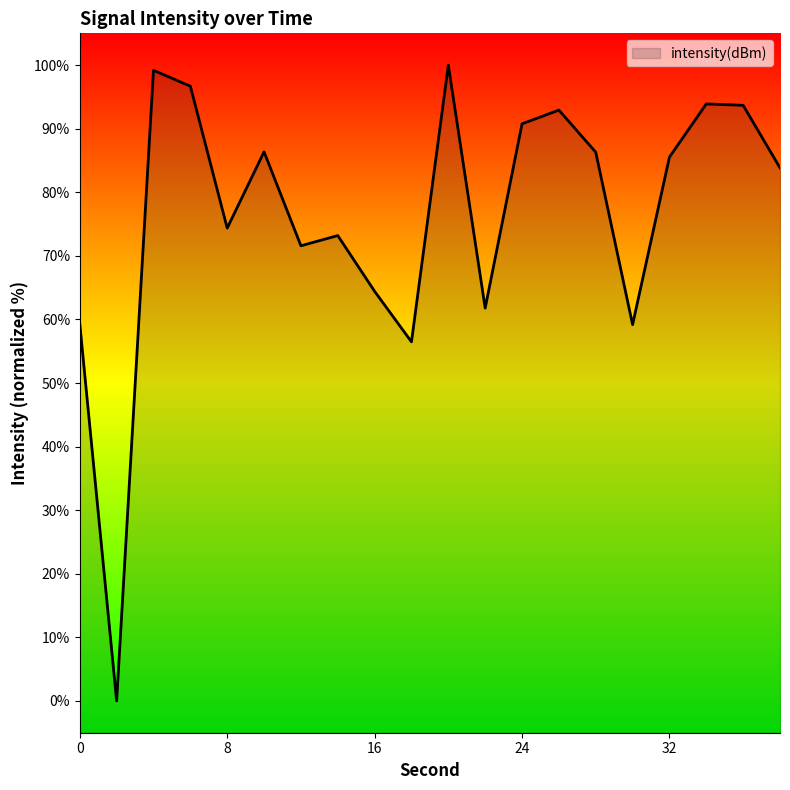

Is it true that the value at 28 is 57.5?

False